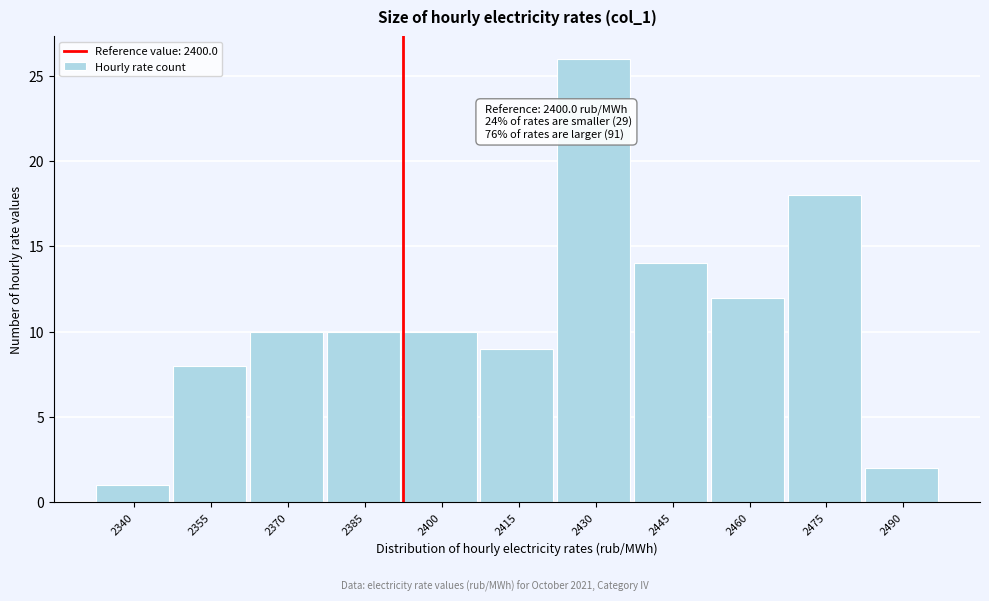

Reading left to right, transcribe all the data shown in this chart.

1	8	10	10	10	9	26	14	12	18	2